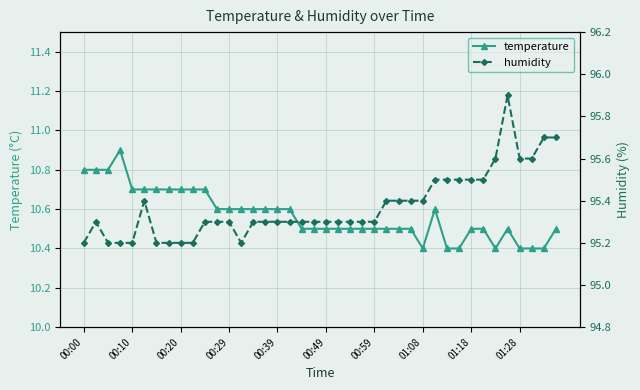

Is this an area chart (filled region under the line)?

No